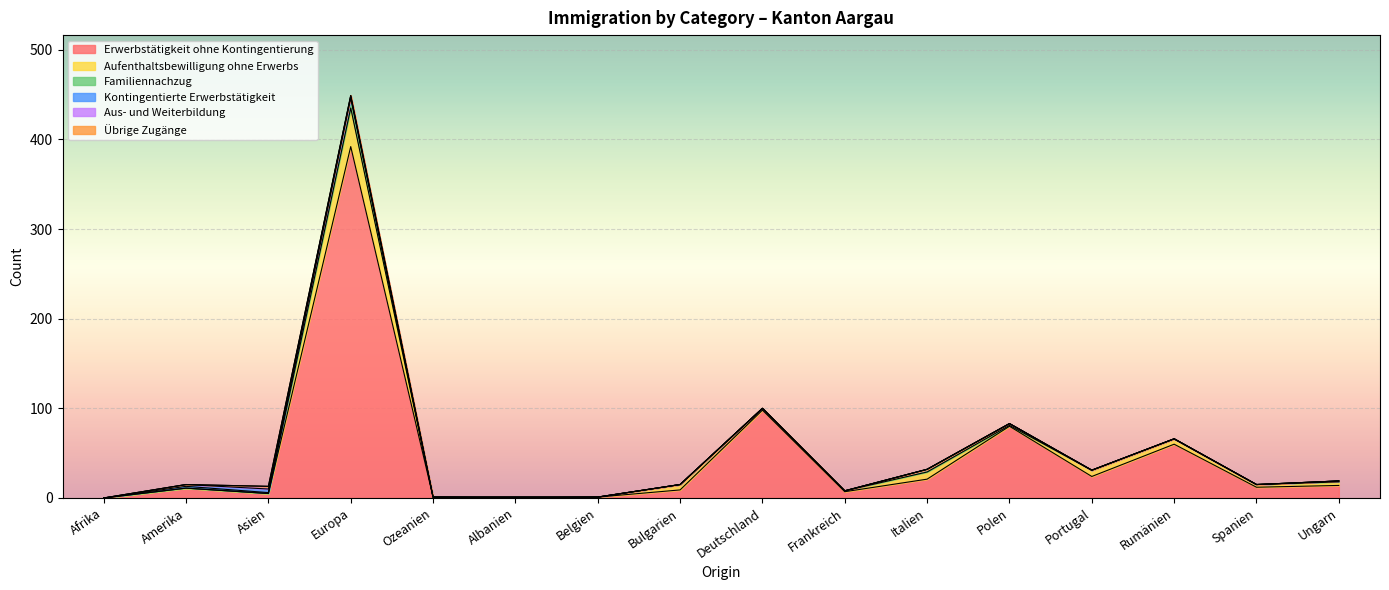

The value of Erwerbstätigkeit ohne Kontingentierung at Portugal is 24. True or false?

True